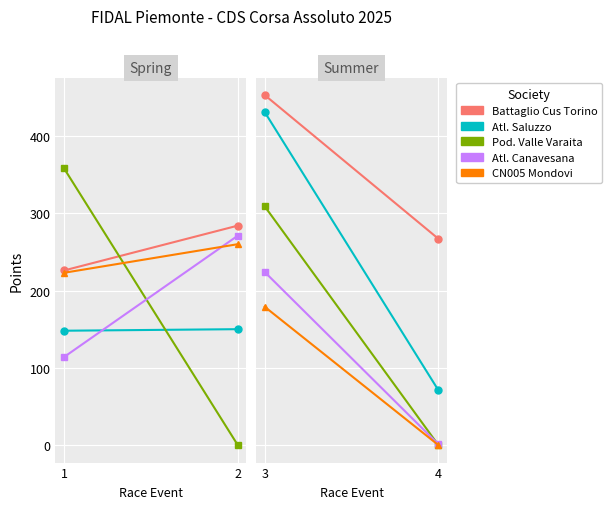

Count the Battaglio Cus Torino values in the range 267 to 453.

2